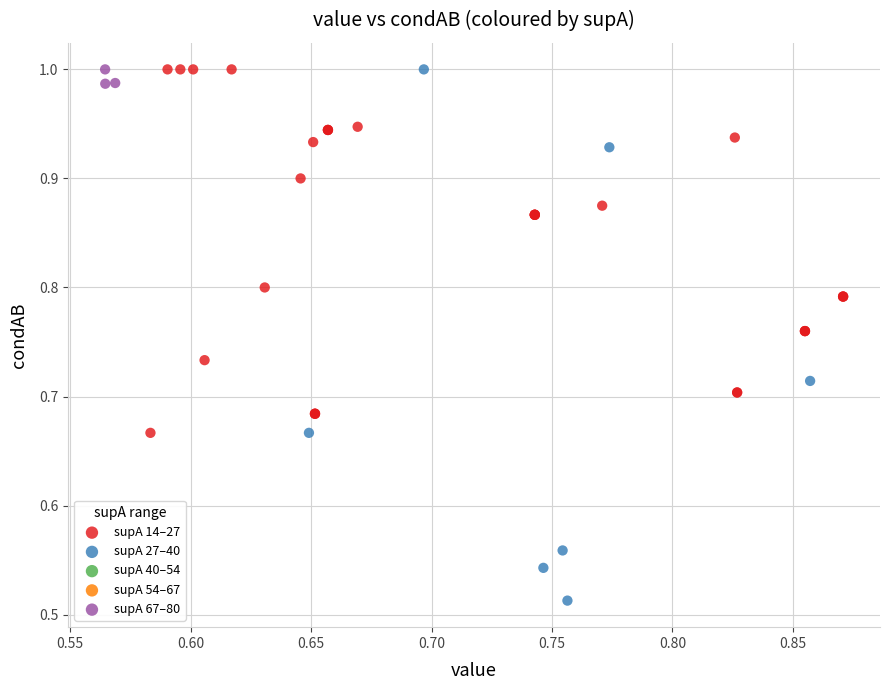

Which series has the largest Y range (max minus min)?

supA 27–40